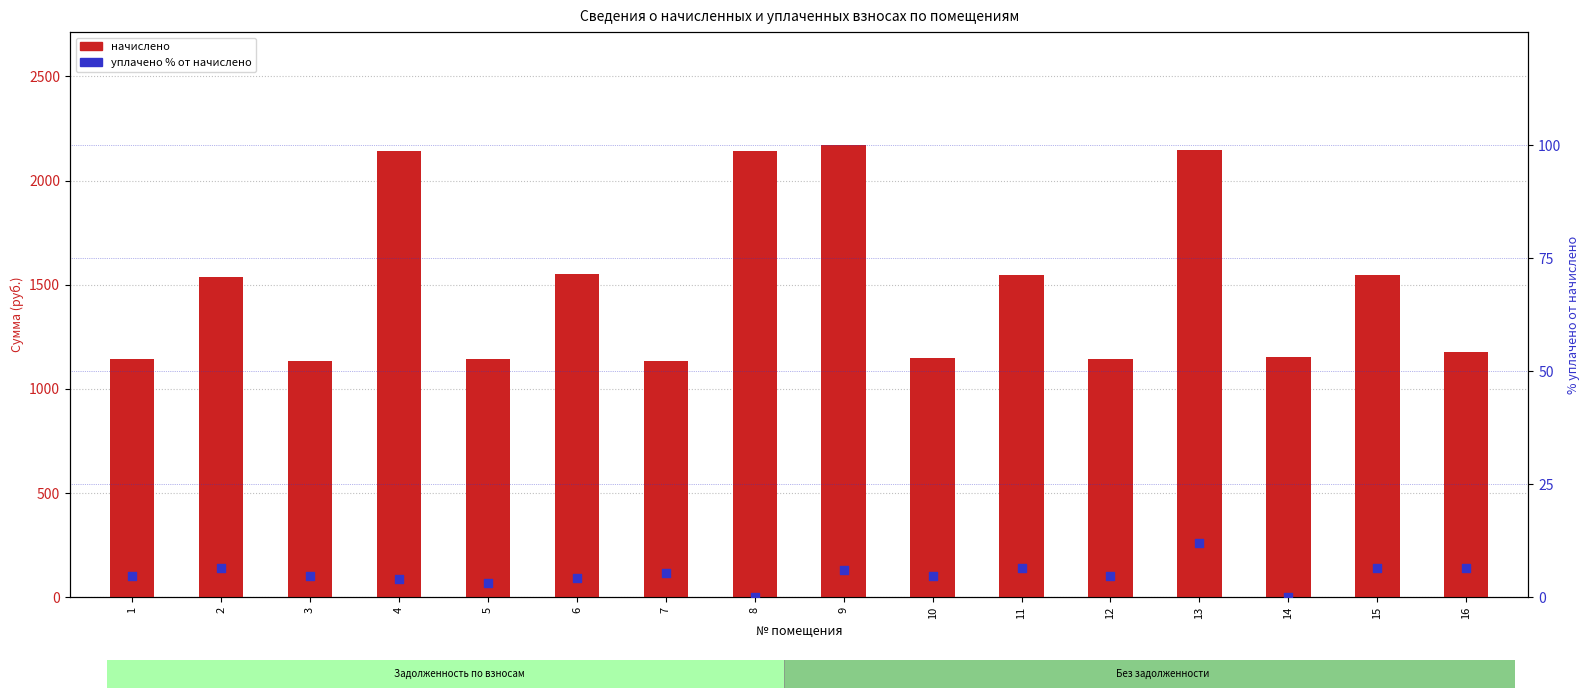

Which series has the widest spread of Y values?

начислено